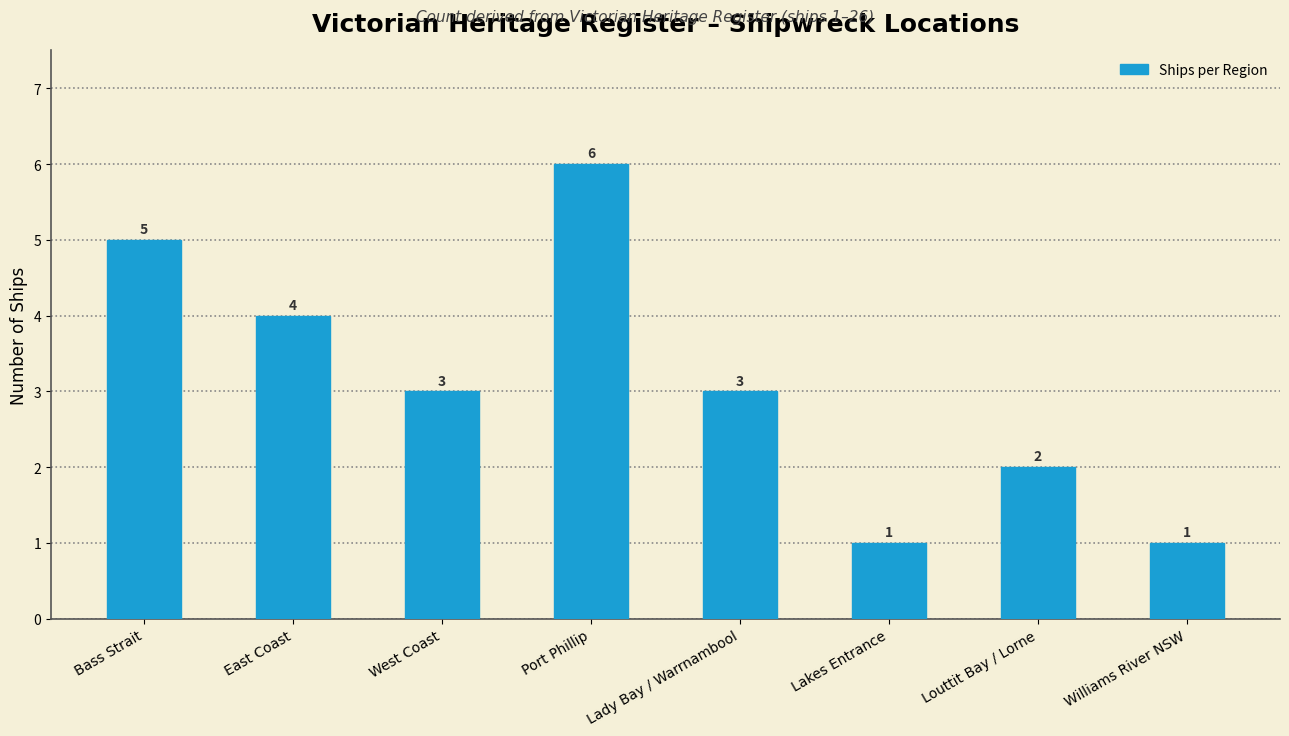

How many series are shown in this chart?

1